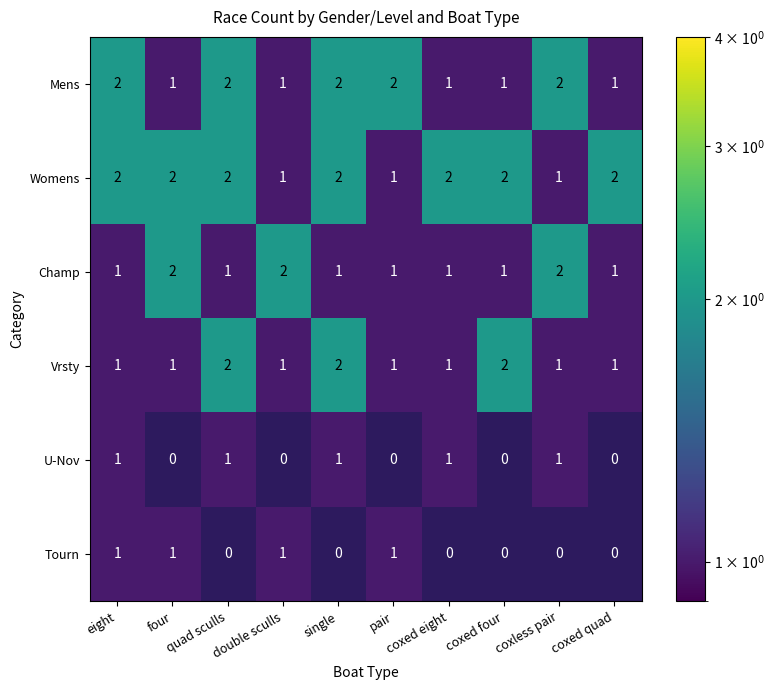

How many series are shown in this chart?

6